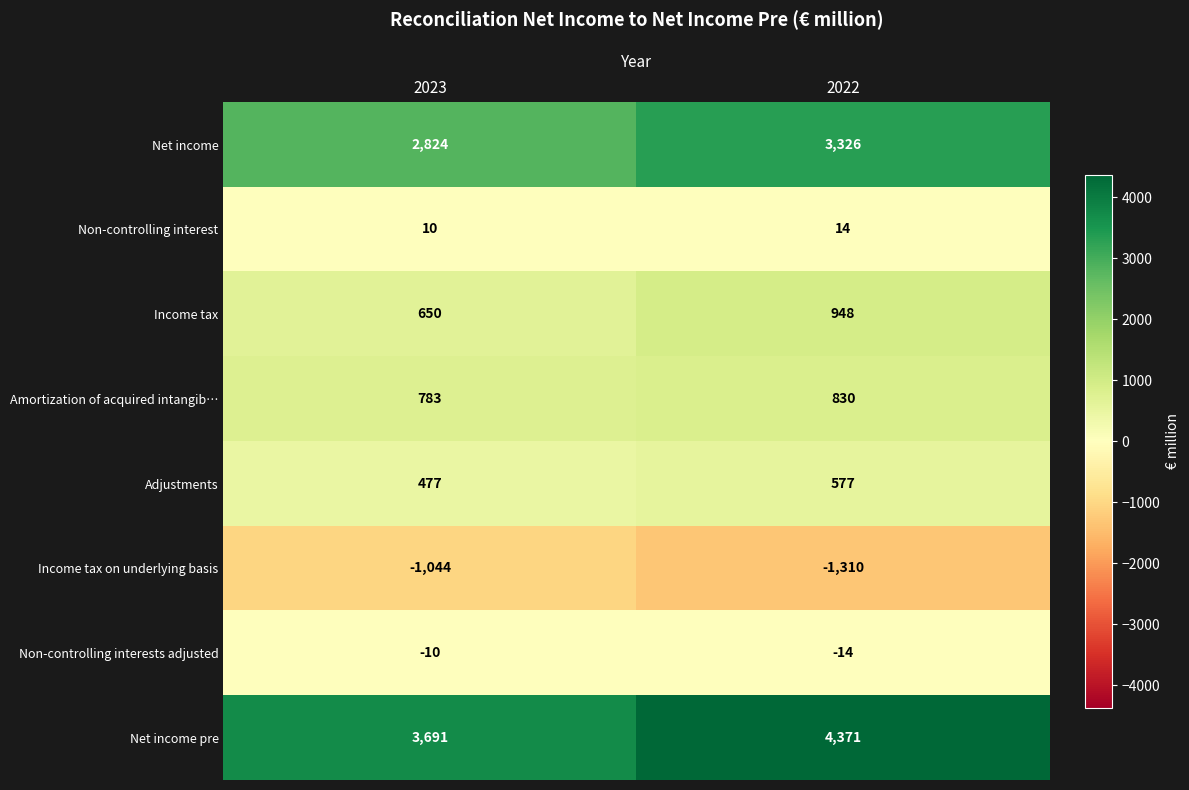

Read the Net income pre value at 2023, to the nearest 10.

3690